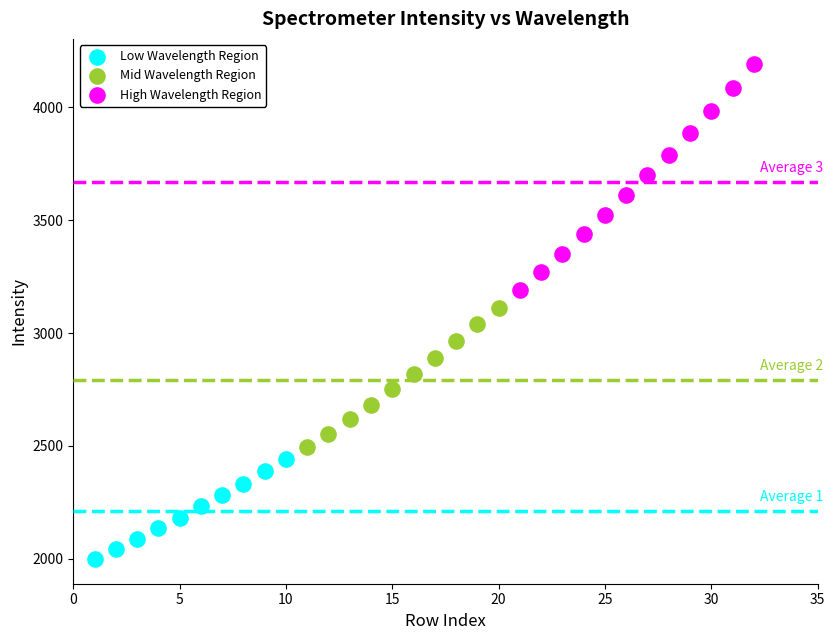

Which series reaches the maximum Y coordinate?

High Wavelength Region